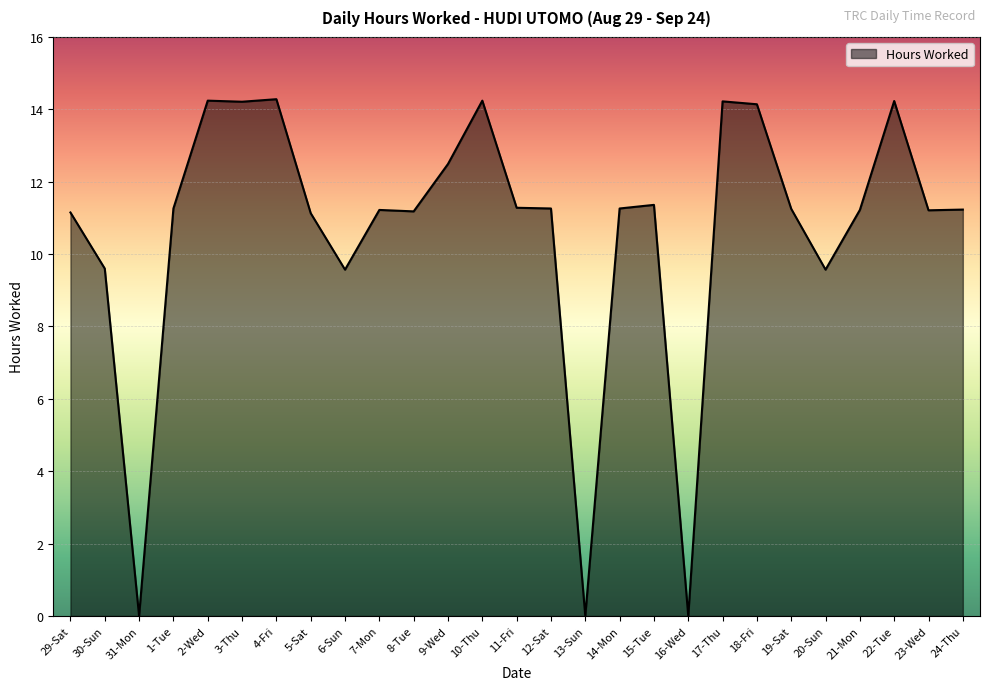

What position from the left is 3-Thu?

6